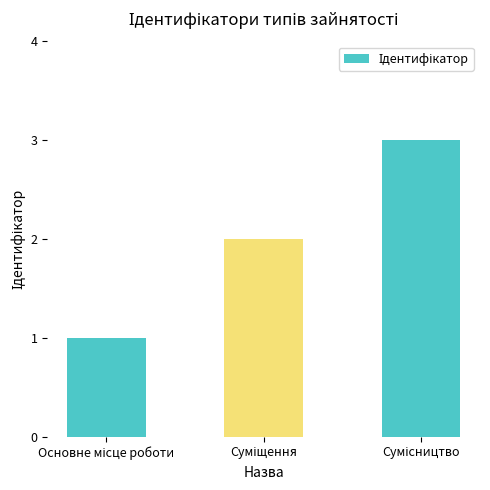

What is the sum of all values?

6